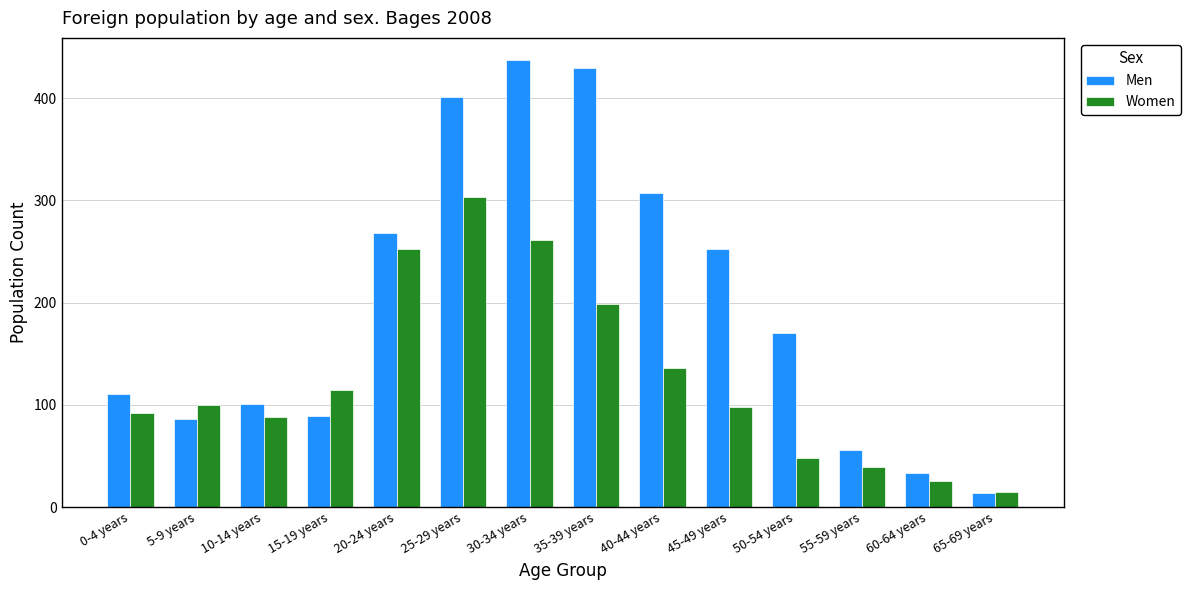

Reading right to left, what are all the values shown in this chart?

Men: 65-69 years=14	60-64 years=33	55-59 years=56	50-54 years=170	45-49 years=252	40-44 years=307	35-39 years=429	30-34 years=437	25-29 years=401	20-24 years=268	15-19 years=89	10-14 years=101	5-9 years=86	0-4 years=111
Women: 65-69 years=15	60-64 years=26	55-59 years=39	50-54 years=48	45-49 years=98	40-44 years=136	35-39 years=199	30-34 years=261	25-29 years=303	20-24 years=252	15-19 years=115	10-14 years=88	5-9 years=100	0-4 years=92